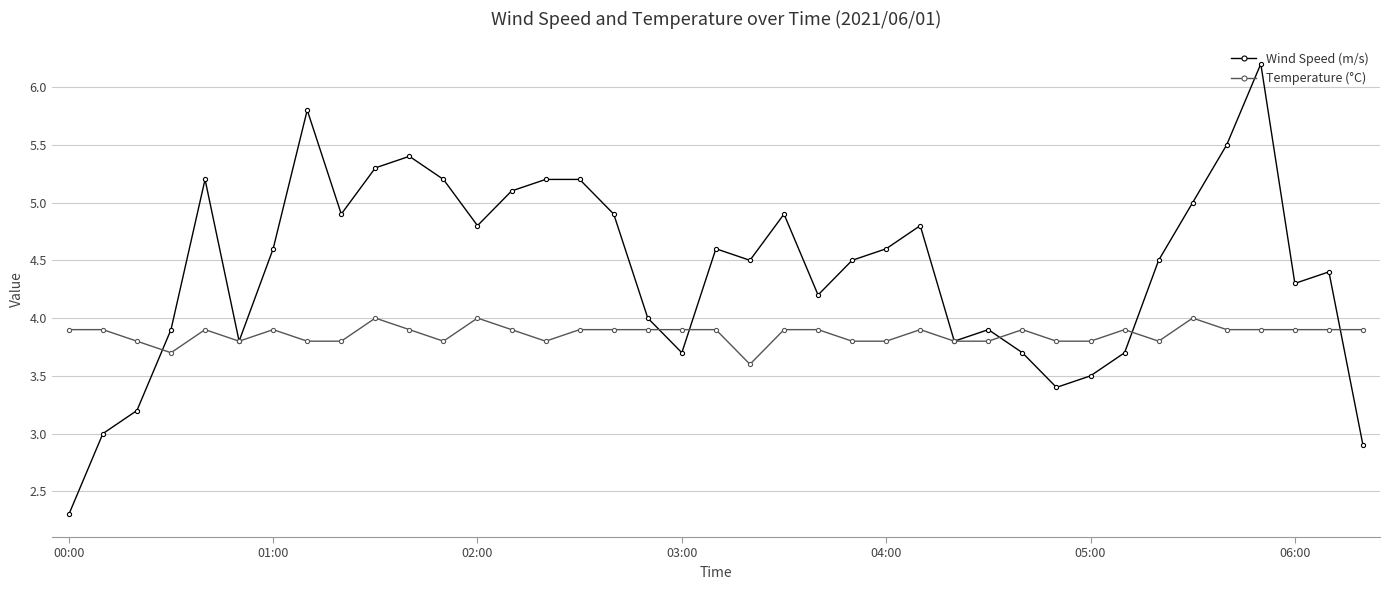

Reading right to left, extract all data points from this chart.

Wind Speed (m/s): 2.9	4.4	4.3	6.2	5.5	5.0	4.5	3.7	3.5	3.4	3.7	3.9	3.8	4.8	4.6	4.5	4.2	4.9	4.5	4.6	3.7	4.0	4.9	5.2	5.2	5.1	4.8	5.2	5.4	5.3	4.9	5.8	4.6	3.8	5.2	3.9	3.2	3.0	2.3
Temperature (°C): 3.9	3.9	3.9	3.9	3.9	4.0	3.8	3.9	3.8	3.8	3.9	3.8	3.8	3.9	3.8	3.8	3.9	3.9	3.6	3.9	3.9	3.9	3.9	3.9	3.8	3.9	4.0	3.8	3.9	4.0	3.8	3.8	3.9	3.8	3.9	3.7	3.8	3.9	3.9